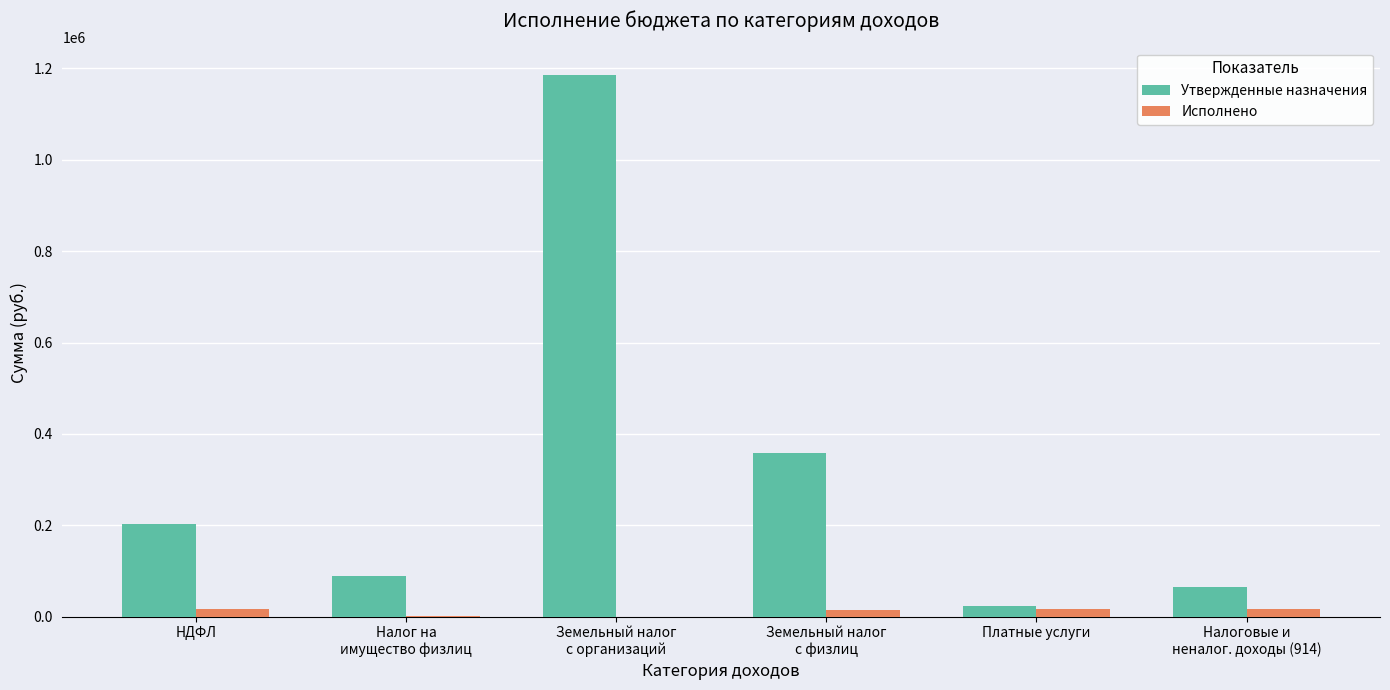

True or false: Утвержденные назначения has a value of 23000.0 at Платные услуги.

True